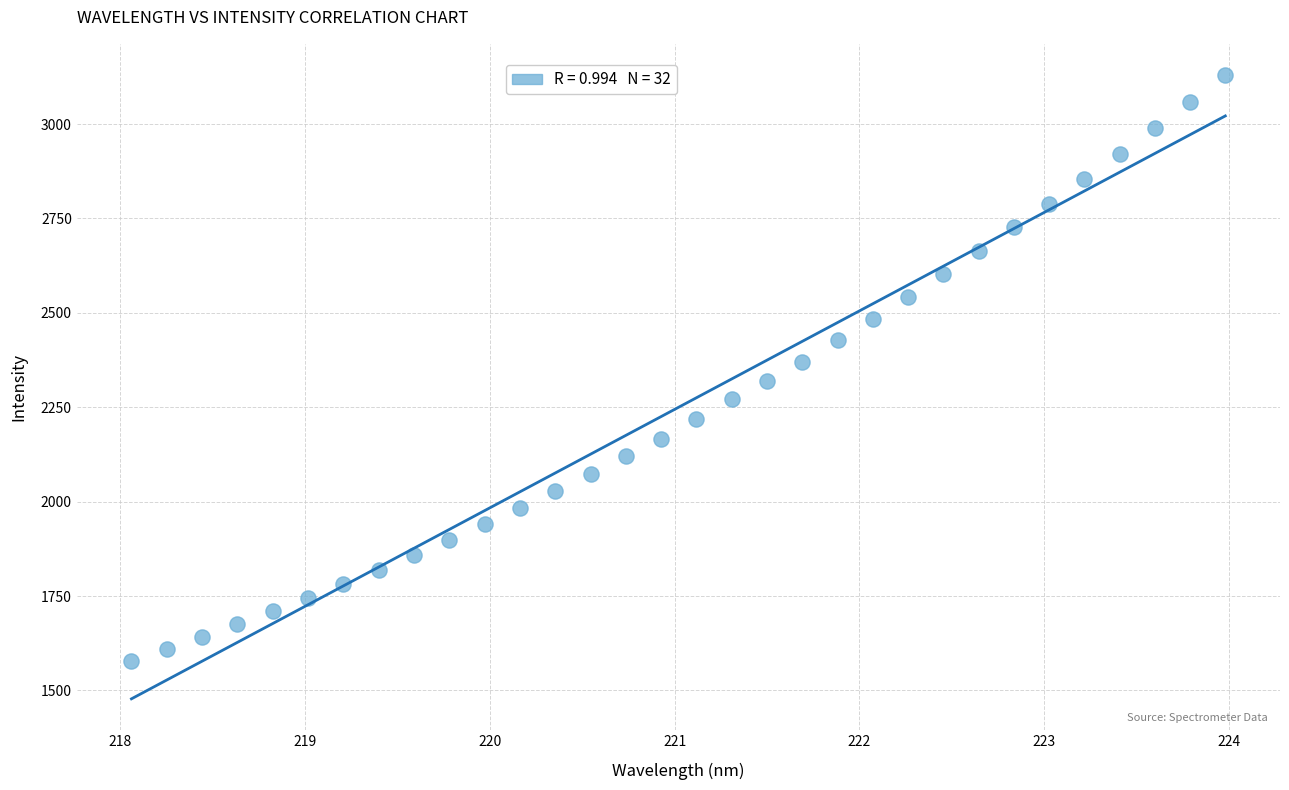

What is the range of X values (max minus min)?

5.9